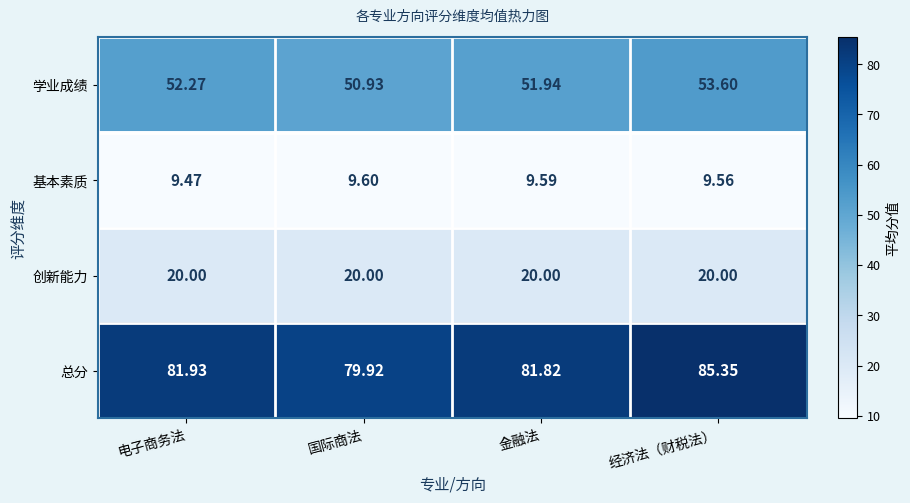

Which series has the largest total across all categories?

总分